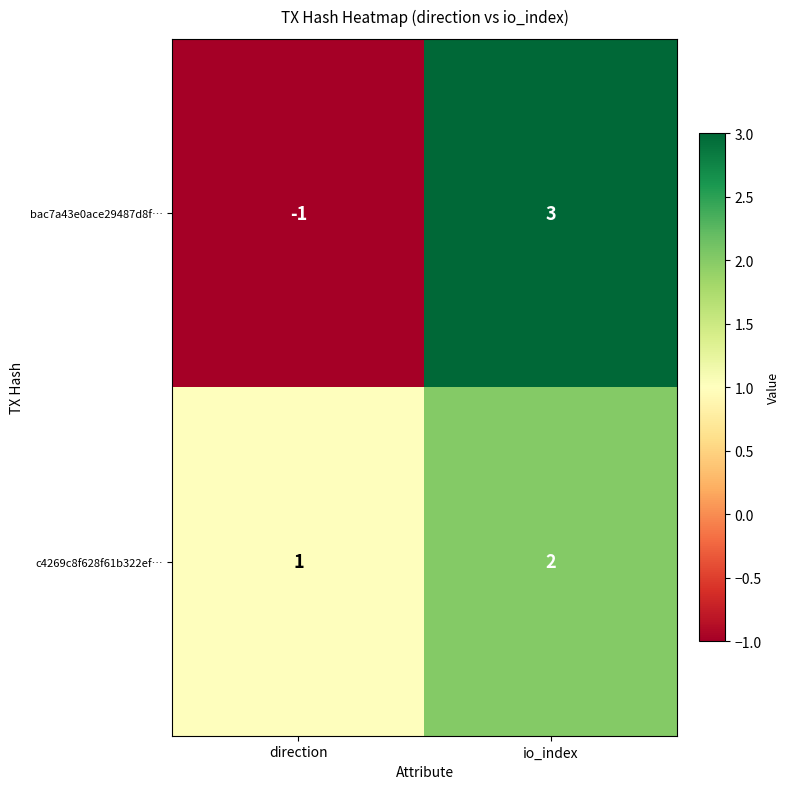

What is the maximum value for bac7a43e0ace29487d8f…?

3